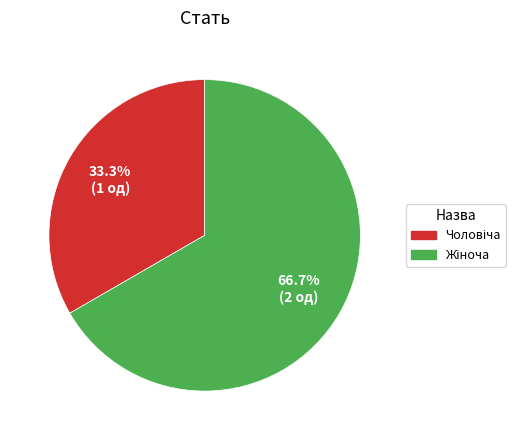

Count the number of slices in the pie.

2